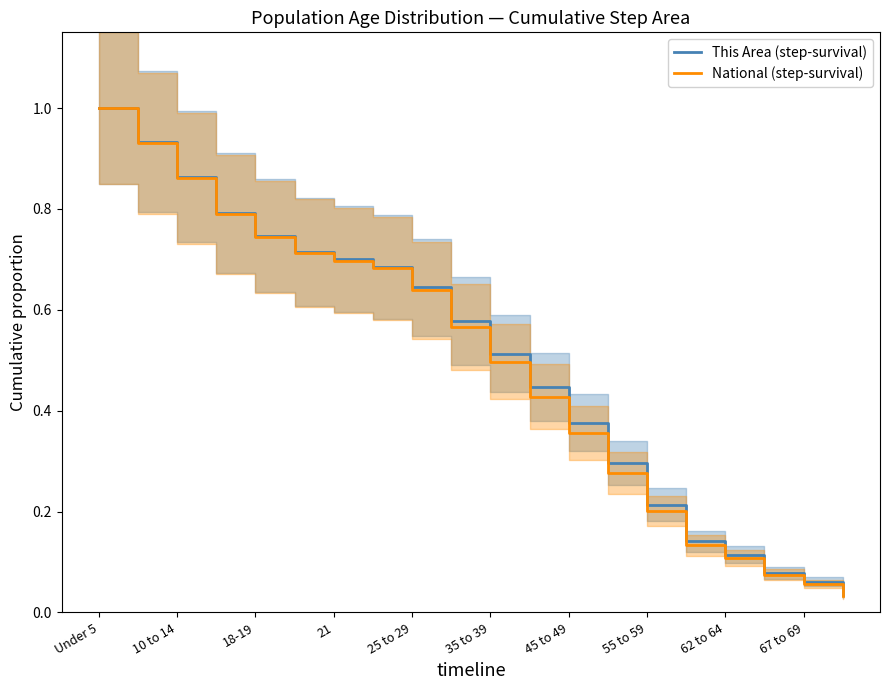

At which label does National (step-survival) reach its peak?

Under 5